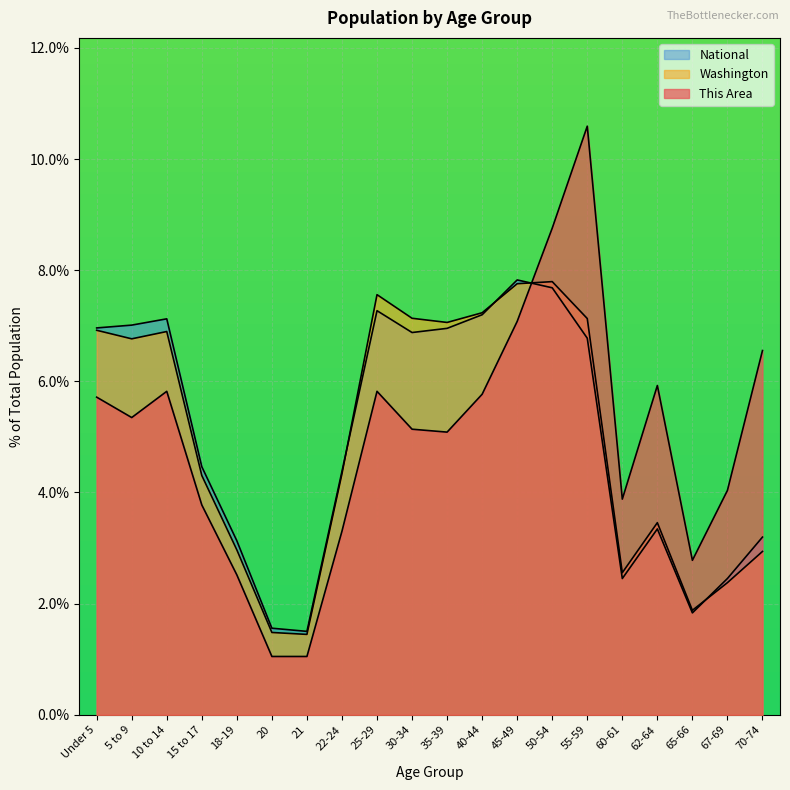

What position from the right is 30-34?

11